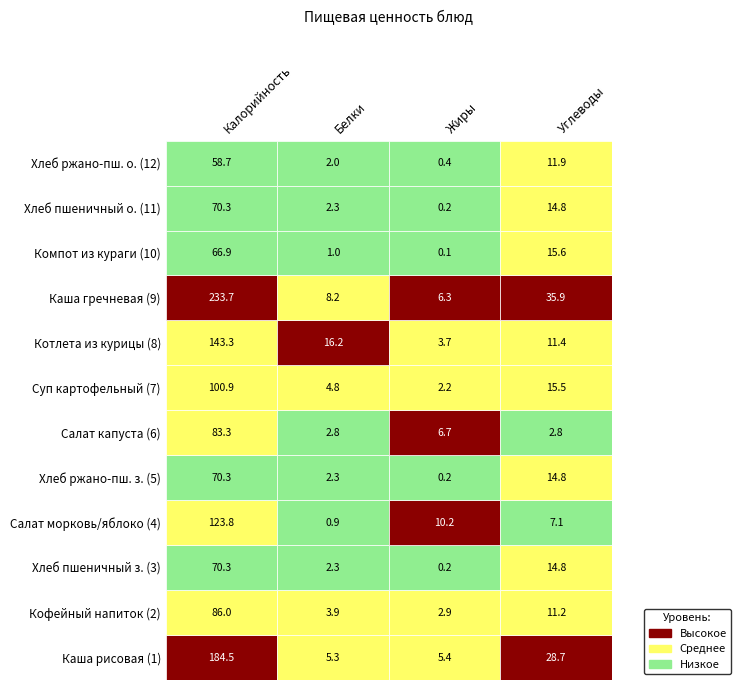

The Кофейный напиток series shows 3.9 at 1. True or false?

True